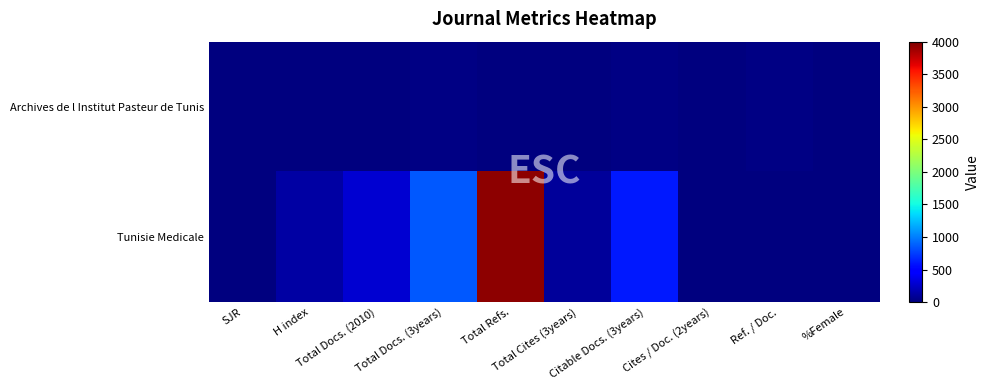

Reading left to right, extract all data points from this chart.

Archives de l Institut Pasteur de Tunis: SJR=0	H index=12	Total Docs. (2010)=10	Total Docs. (3years)=28	Total Refs.=0	Total Cites (3years)=7	Citable Docs. (3years)=28	Cites / Doc. (2years)=0	Ref. / Doc.=17	%Female=0
Tunisie Medicale: SJR=0	H index=125	Total Docs. (2010)=287	Total Docs. (3years)=847	Total Refs.=3943	Total Cites (3years)=108	Citable Docs. (3years)=594	Cites / Doc. (2years)=0	Ref. / Doc.=10	%Female=13